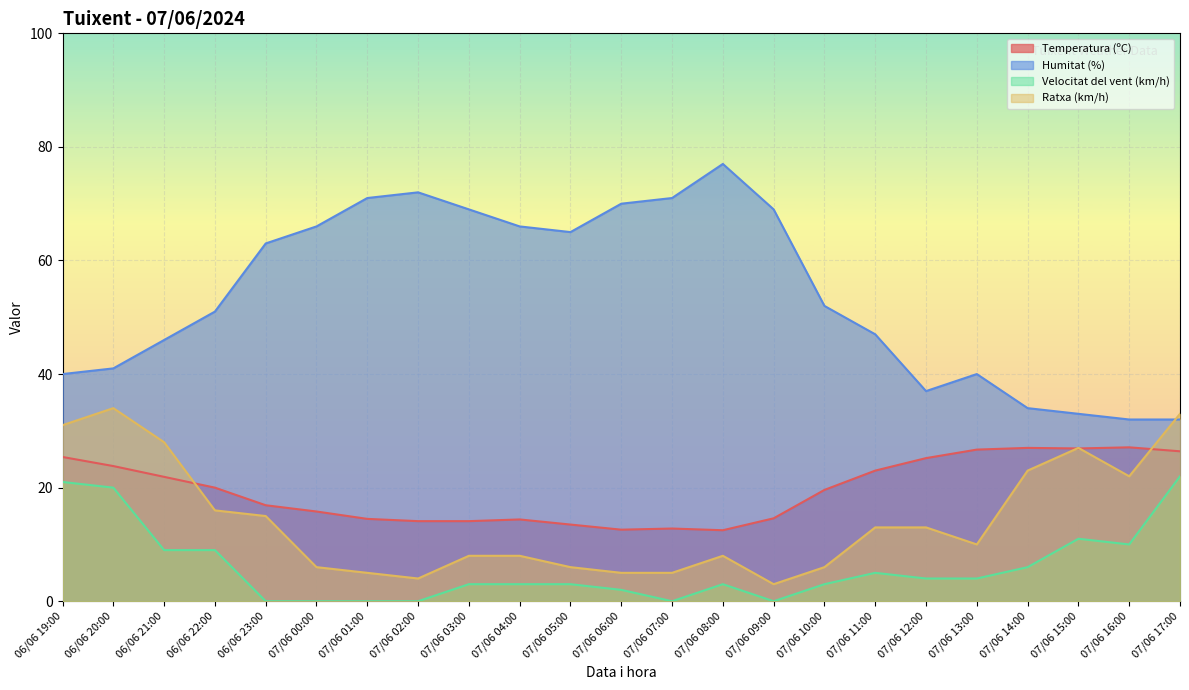

What value does the Ratxa (km/h) series have at 07/06 10:00?

6.0